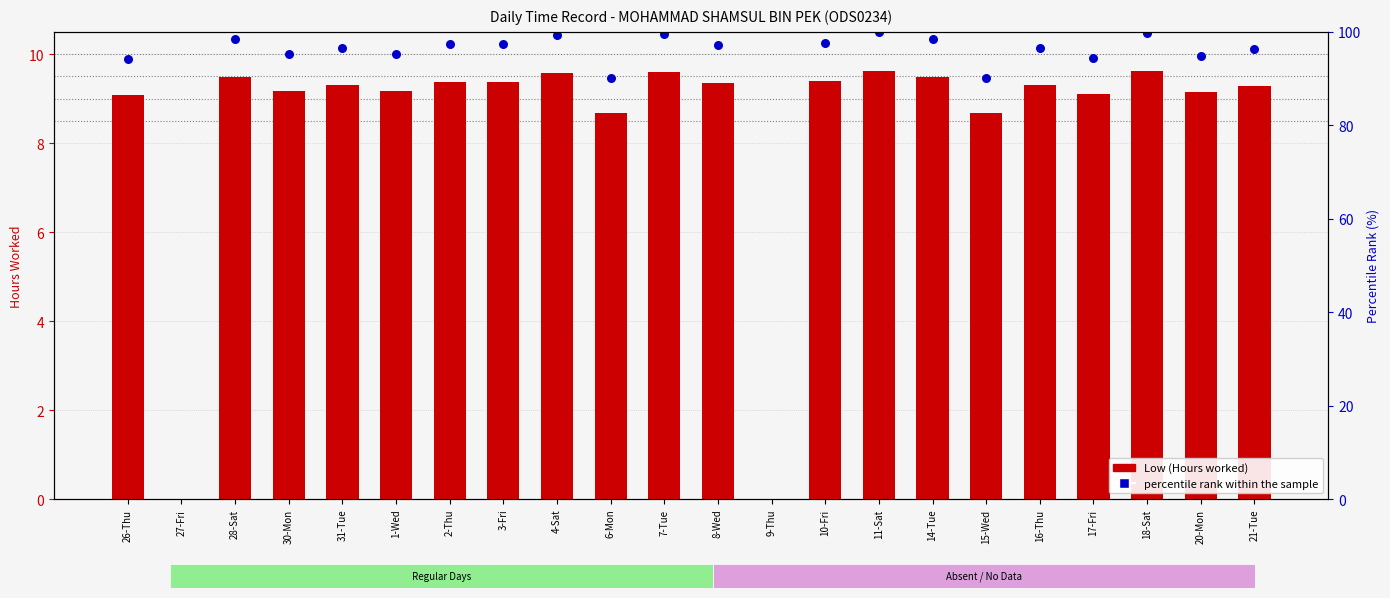

Between 18-Sat and 8-Wed, which is larger?

18-Sat